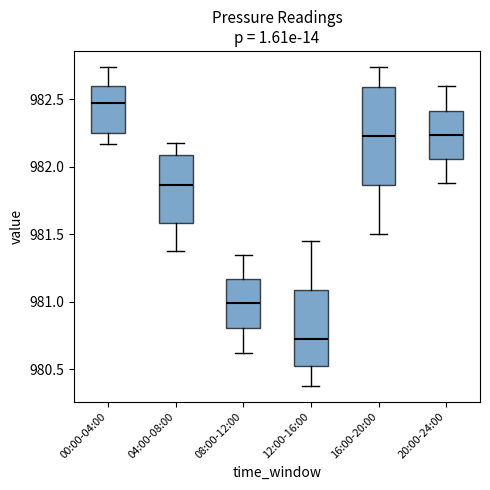

Which box is the tallest, from its lower edge to its upper edge?

16:00-20:00